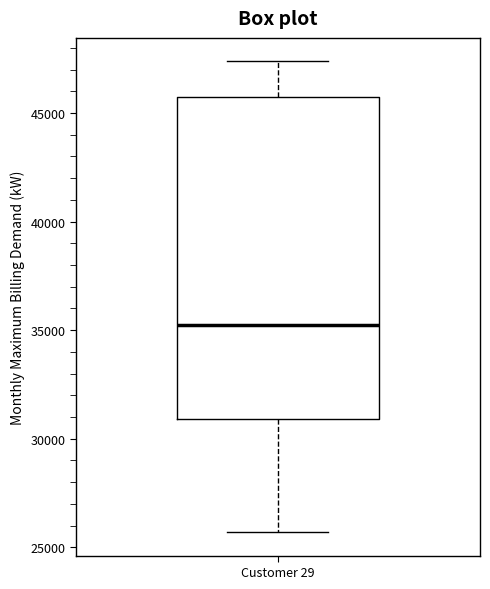

Transcribe this box plot: give where the median line is, the range the box spans, and where the two whiskers end, as read against the y-axis. The values are not printed on the chart, so give them approximately, as read against the axis.

median 35500, box 31000 to 45500, whiskers 25500 to 47500